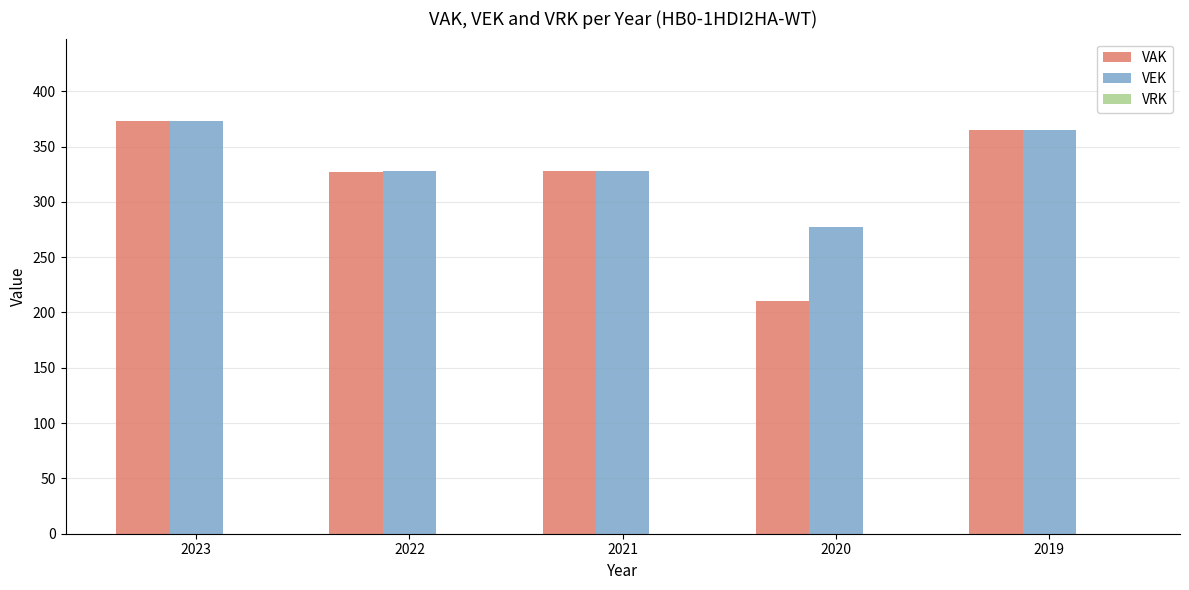

Is it true that VAK equals 646 at 2023?

False